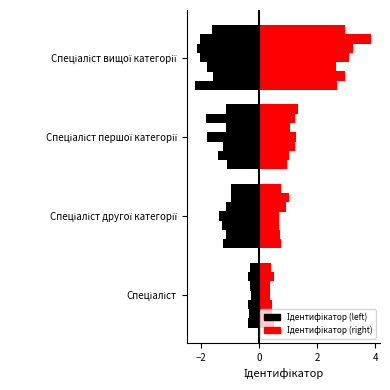

What is the lowest value of the Ідентифікатор (left) series?

-2.2